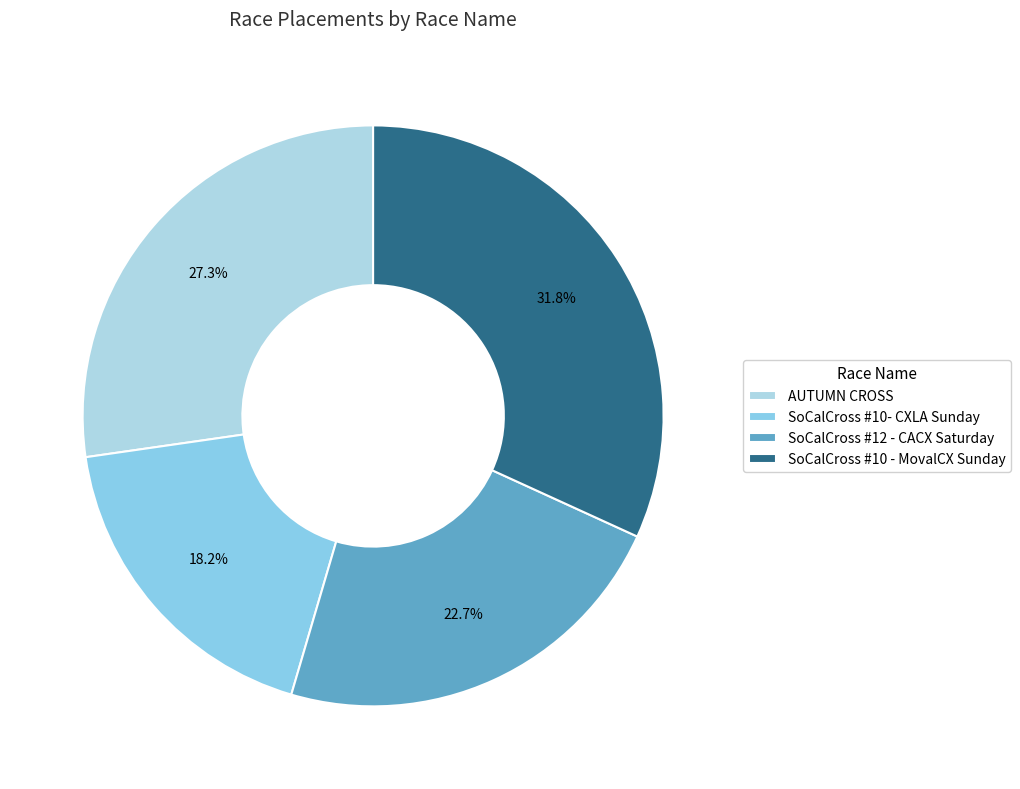

What is the smallest slice in the pie chart?

SoCalCross #10- CXLA Sunday